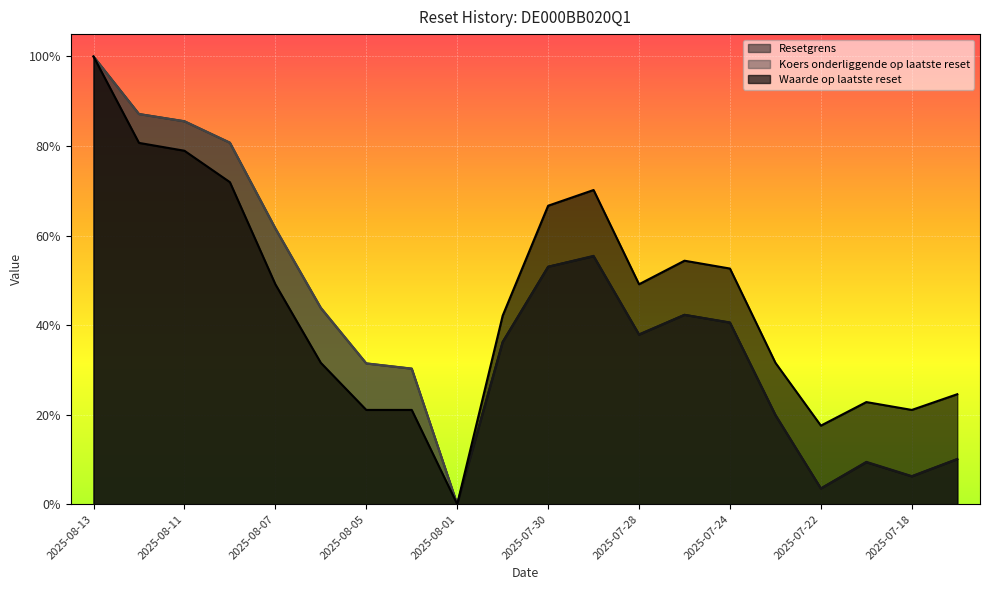

What value does the Koers onderliggende op laatste reset series have at 2025-07-21?

0.1